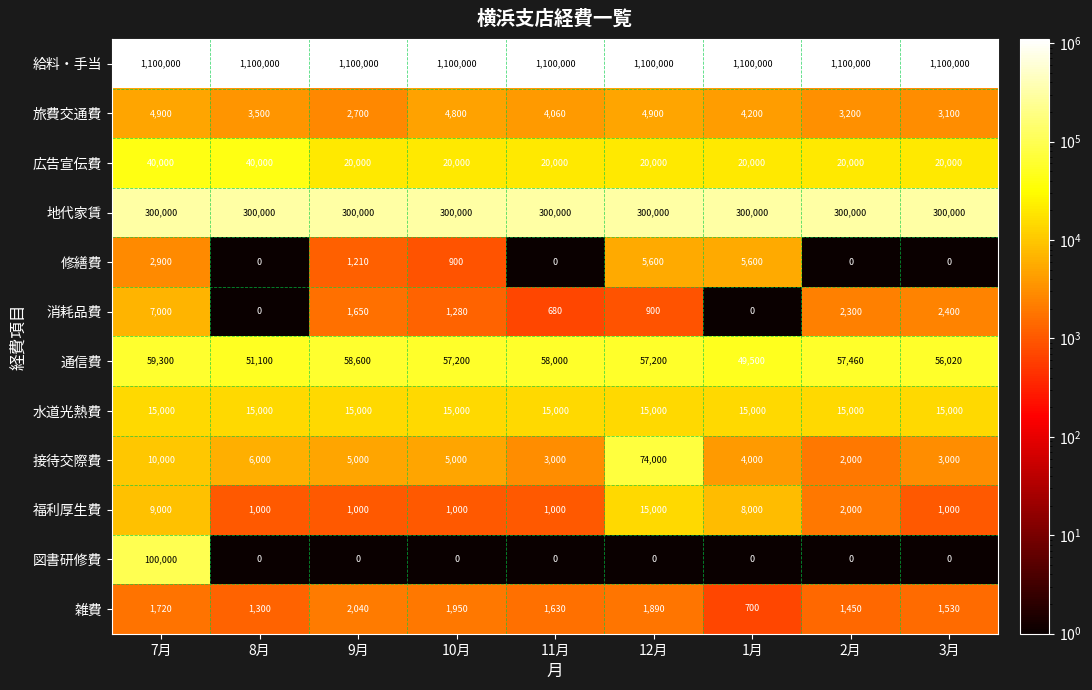

True or false: 広告宣伝費 has a value of 4530 at 9月.

False